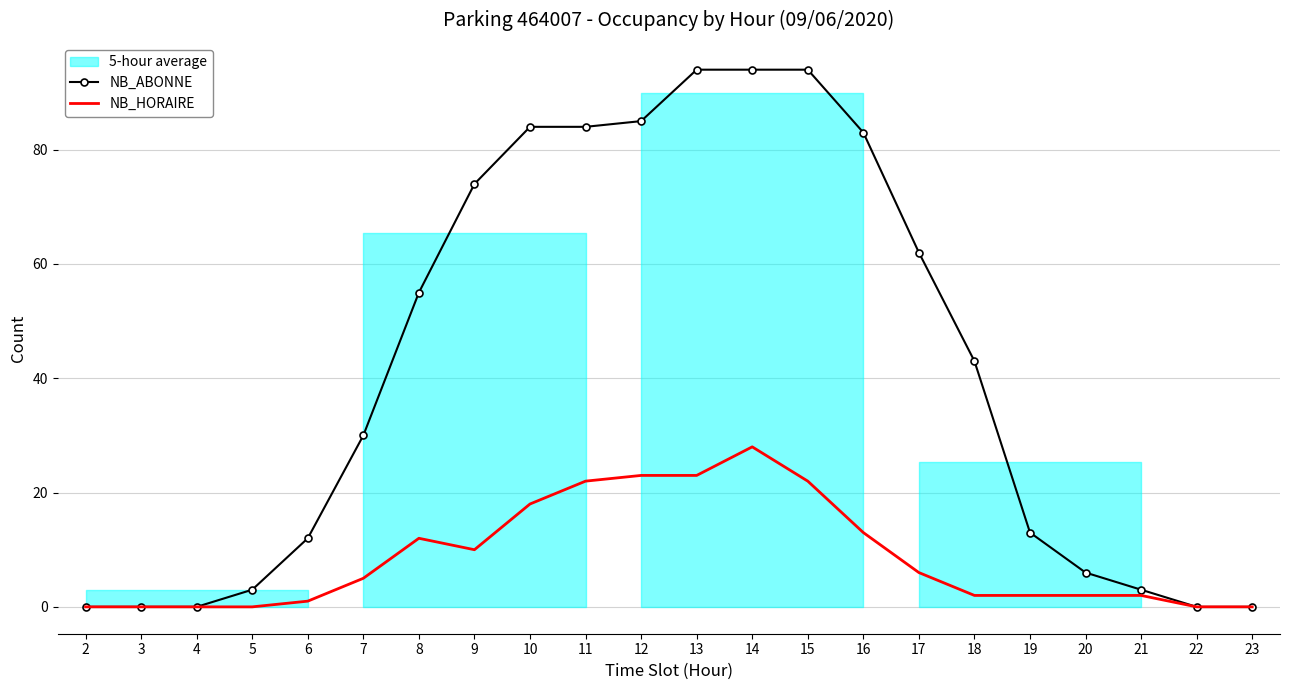

The value of NB_HORAIRE at 22 is 0. True or false?

True